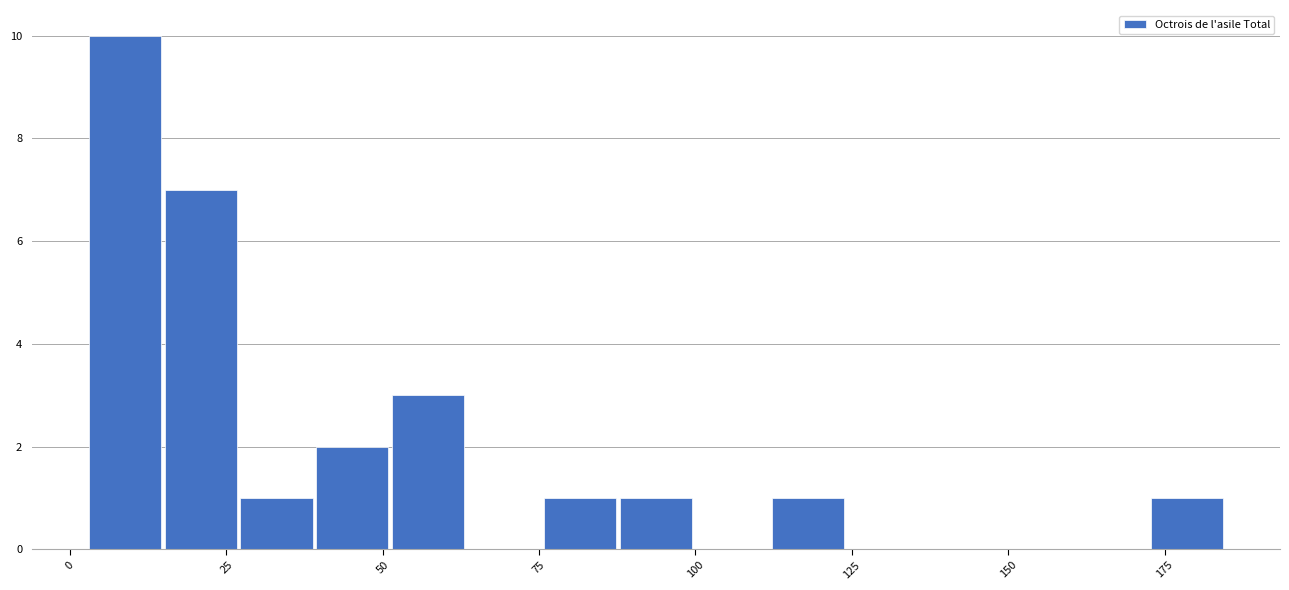

Read against the x-axis, roughly where is the centre of the tallest bar?

10